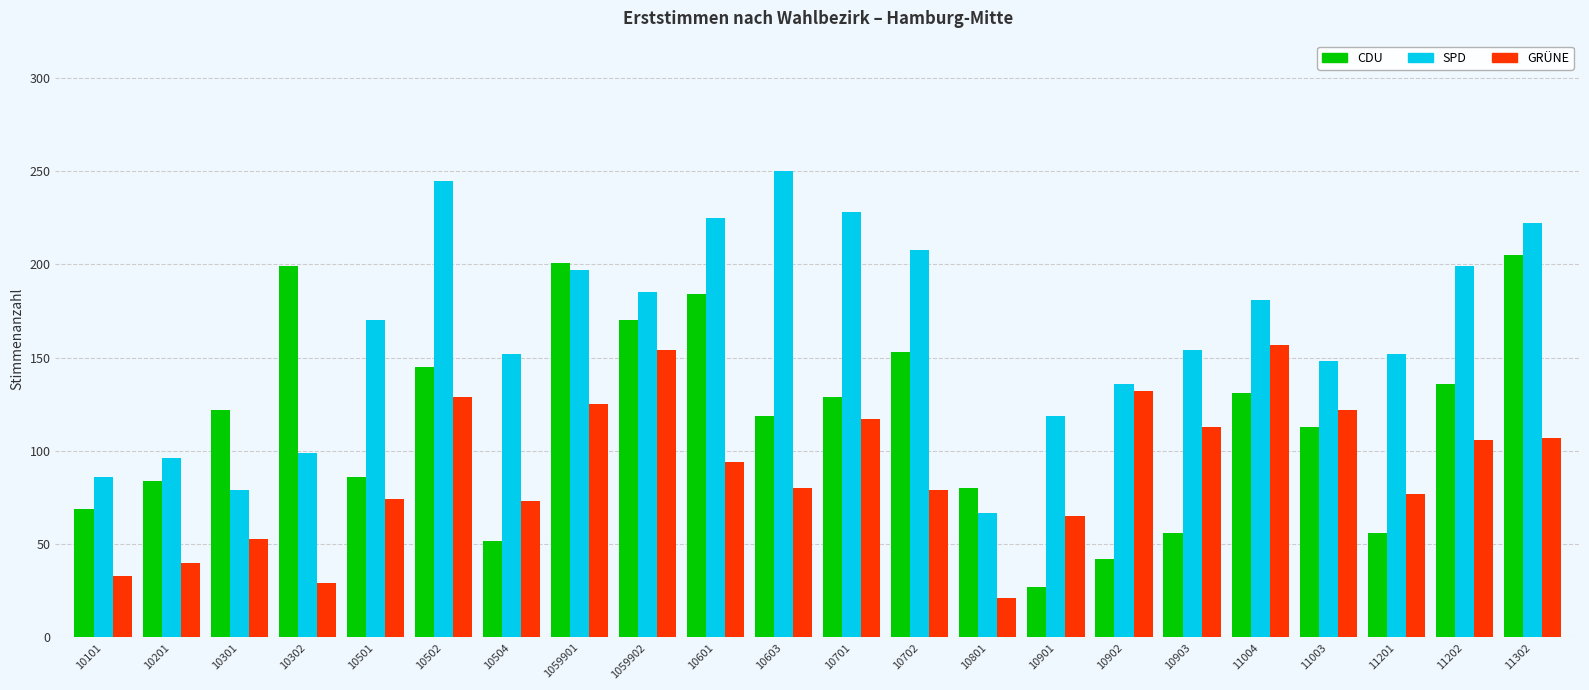

What is the label of the 17th bar from the right?

10502